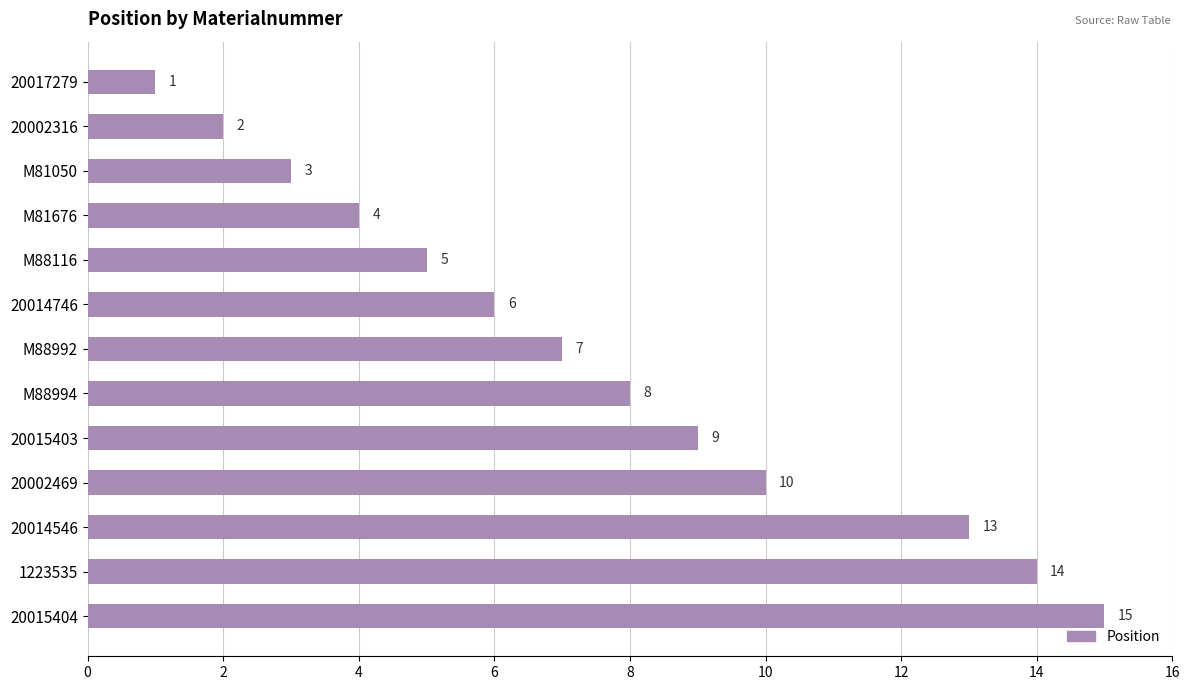

Reading top to bottom, extract all data points from this chart.

20017279=1	20002316=2	M81050=3	M81676=4	M88116=5	20014746=6	M88992=7	M88994=8	20015403=9	20002469=10	20014546=13	1223535=14	20015404=15